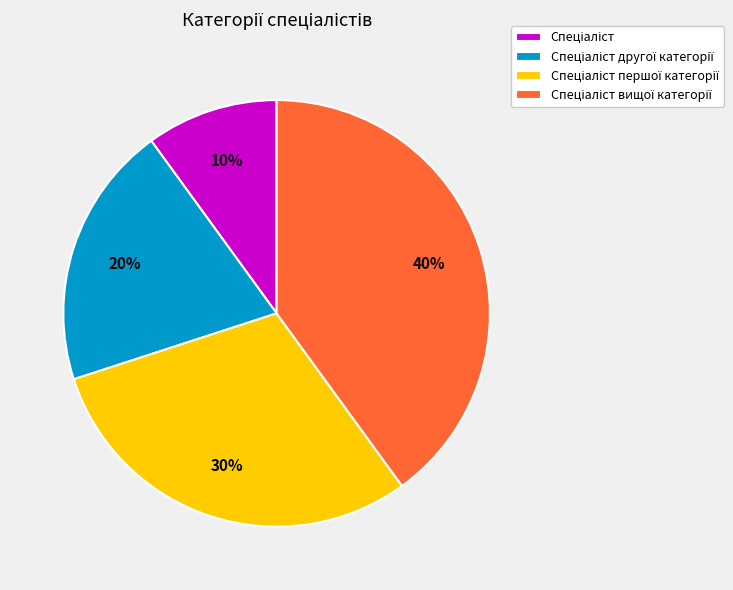

Count the number of slices in the pie.

4